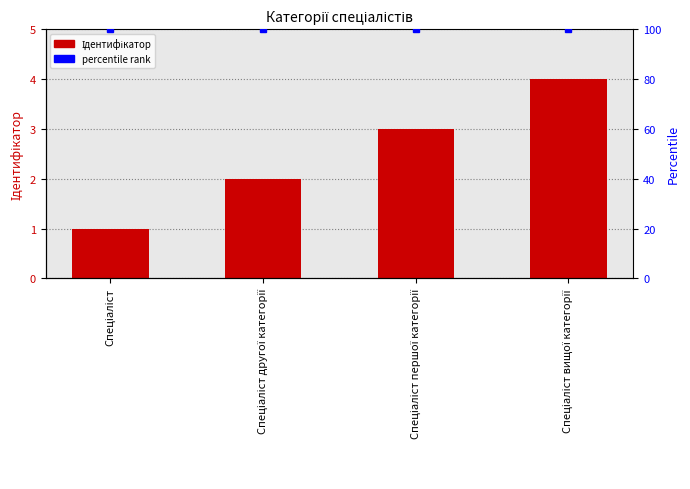

At which label is Ідентифікатор closest to 2?

Спеціаліст другої категорії